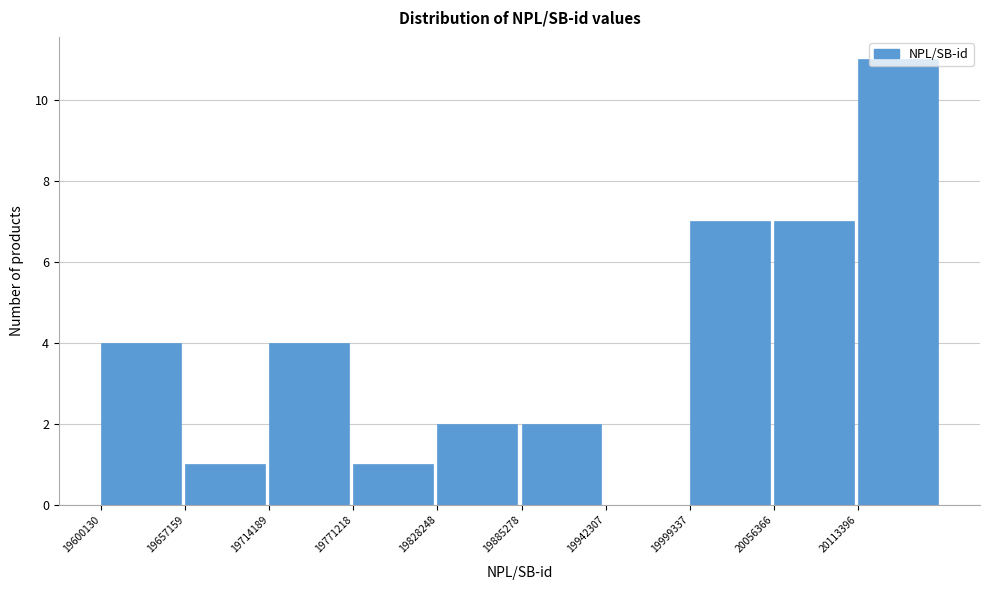

Which category has the highest value across all series?

20113396